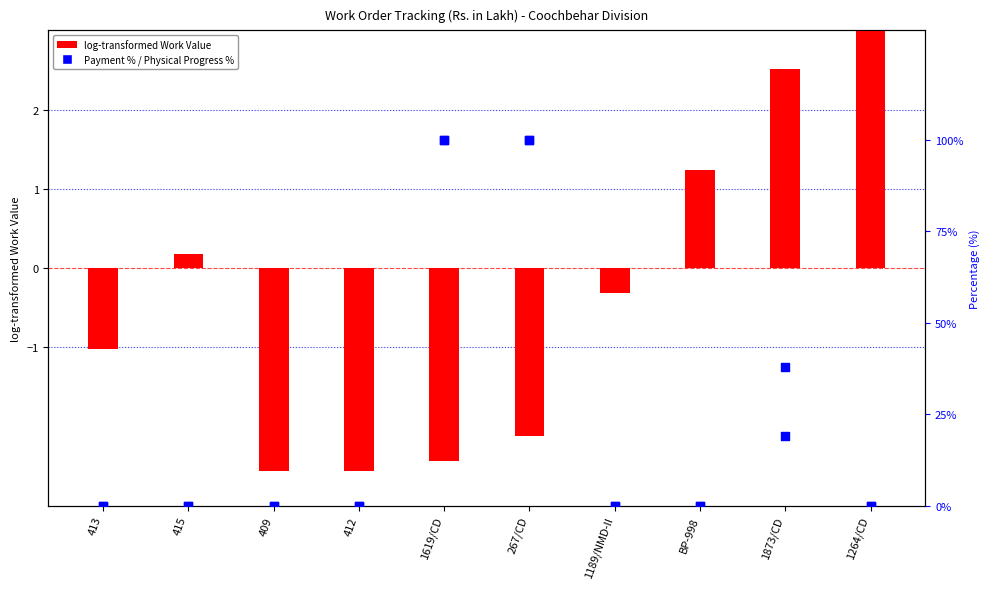

Which series has the largest total across all categories?

Payment %